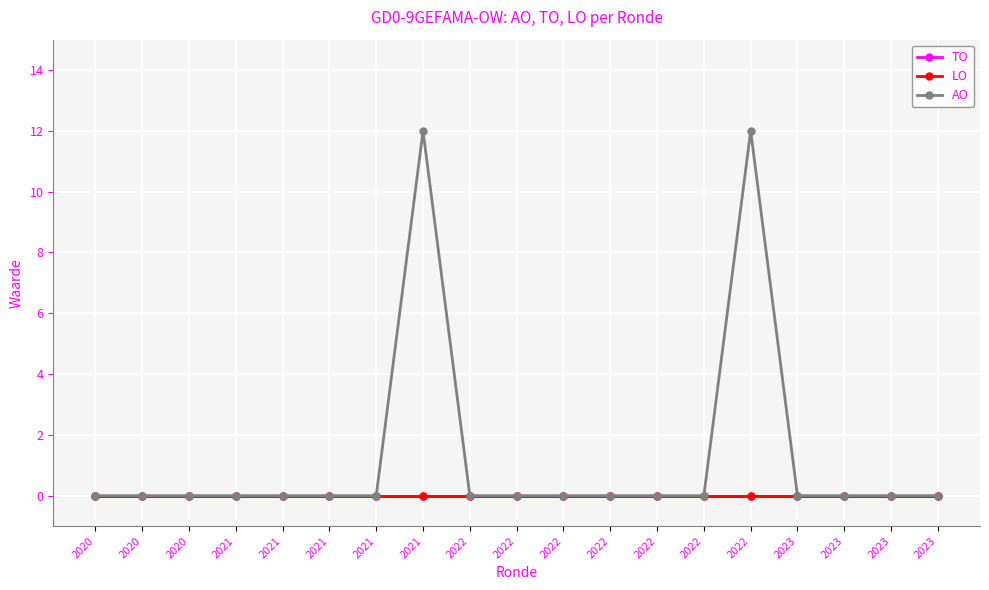

Is the value of TO at 2023 greater than the value of AO at 2020?

No